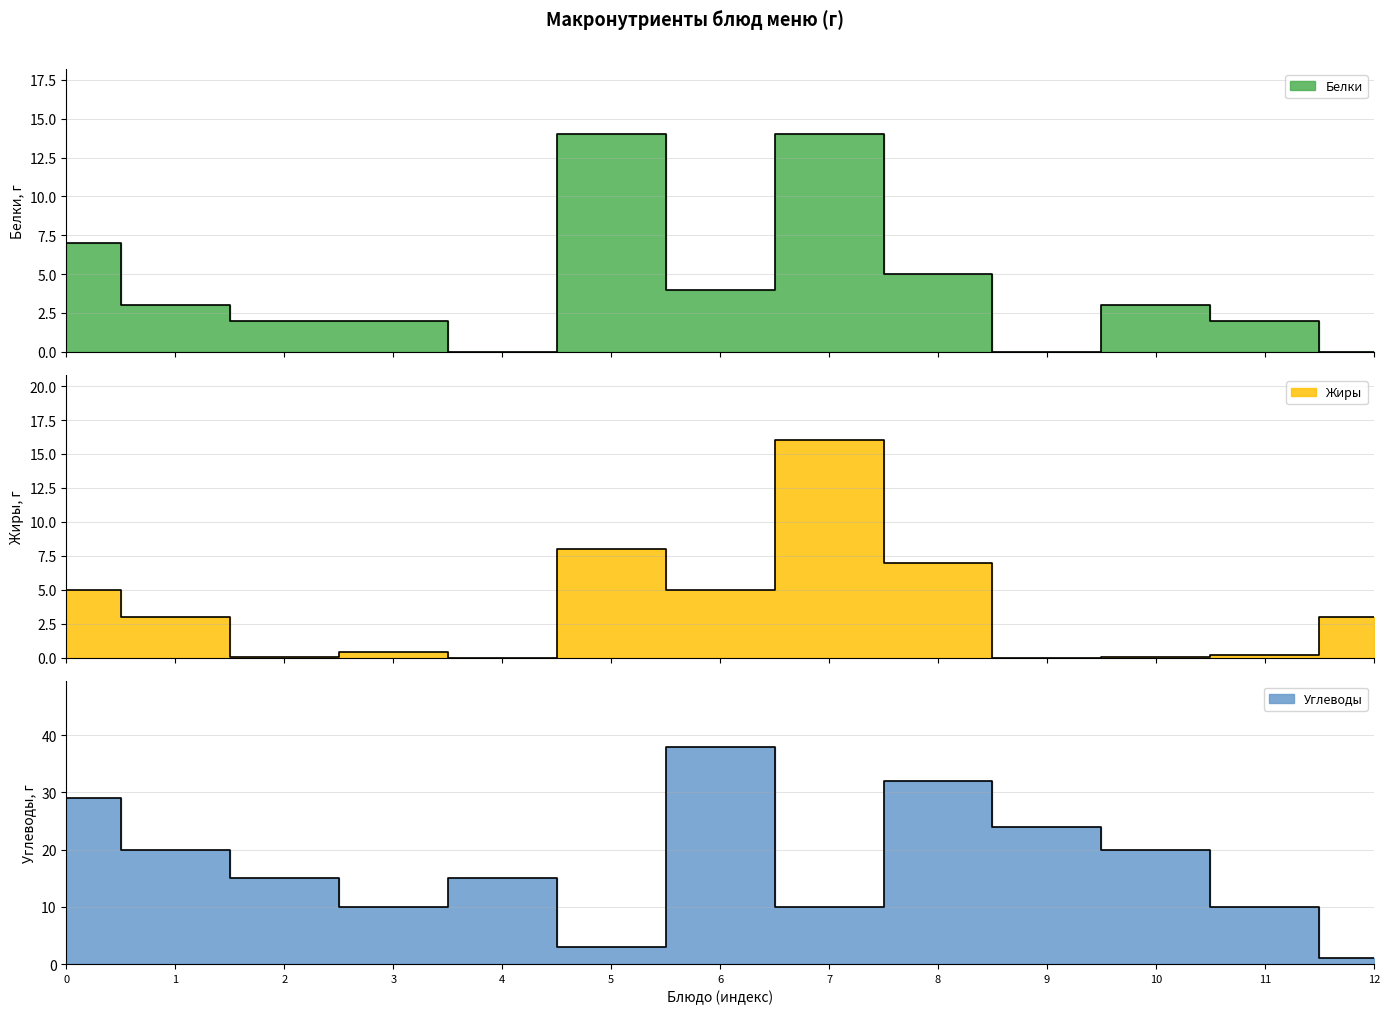

How many series are shown in this chart?

3